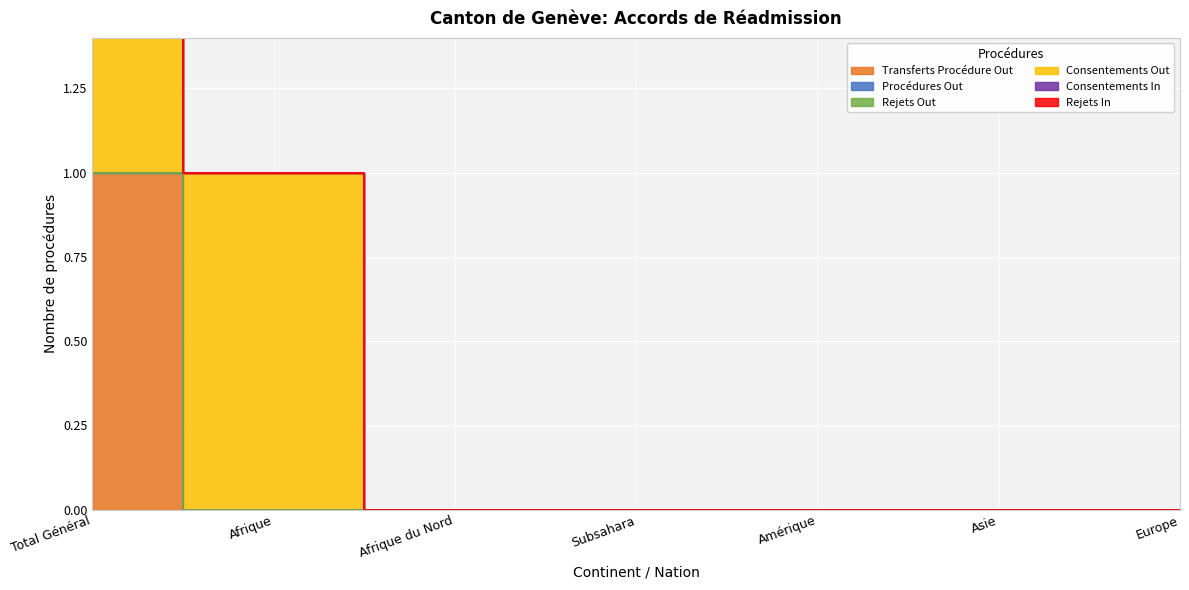

True or false: Consentements Out and Consentements In cross at least once.

False